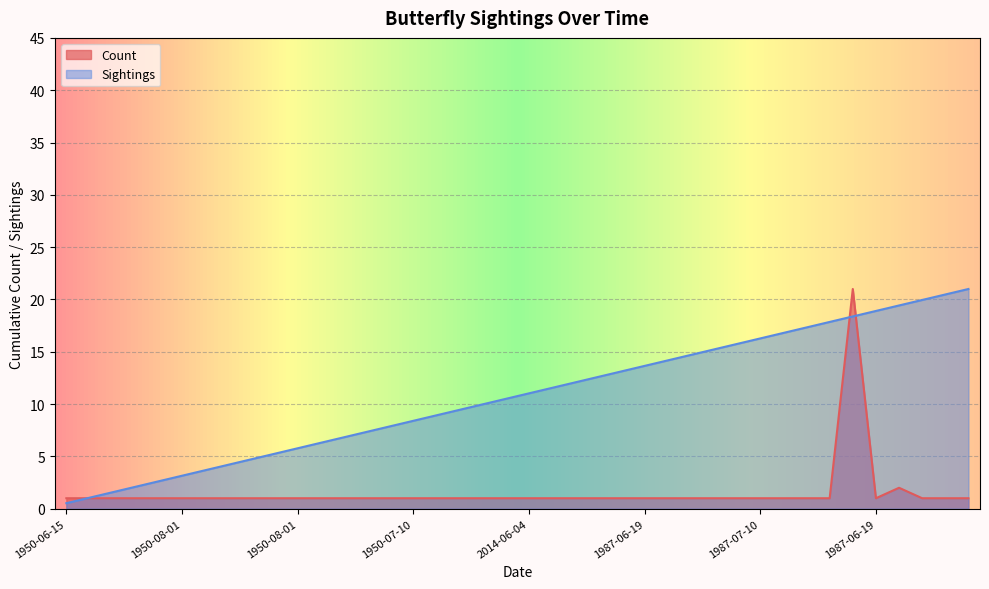

What is the difference between the highest and lowest values at 1950-08-01?

2.1